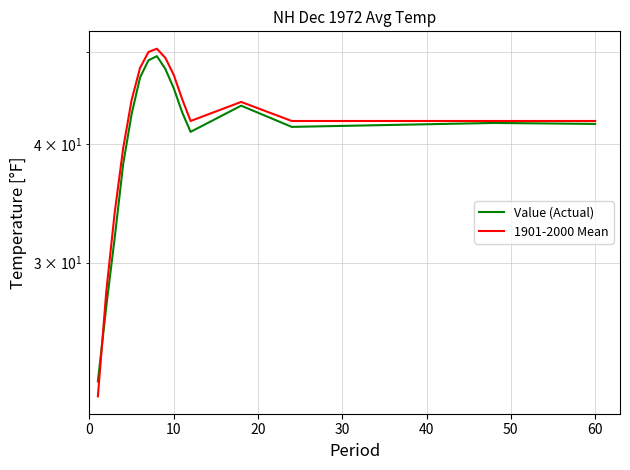

Which has a higher value, 9 or 0?

9